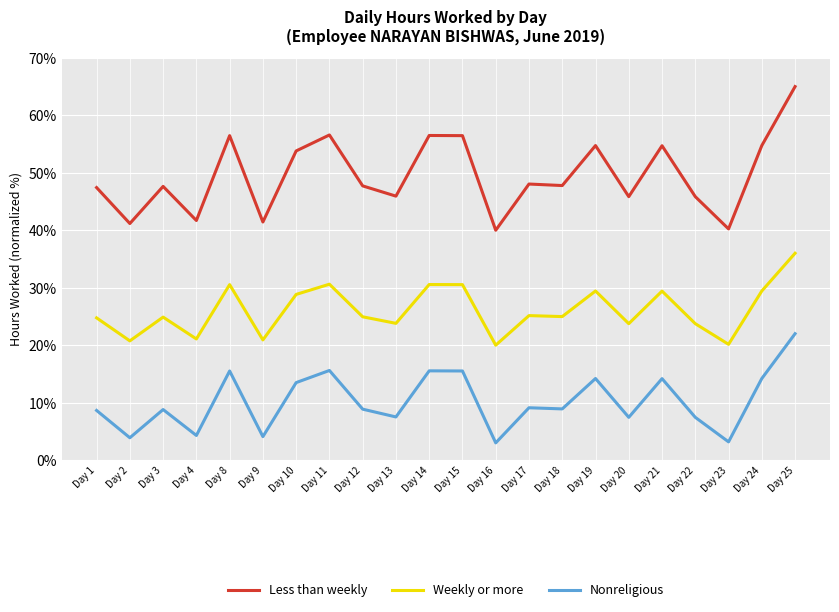

Which series changed the most between Day 12 and Day 14?

Less than weekly